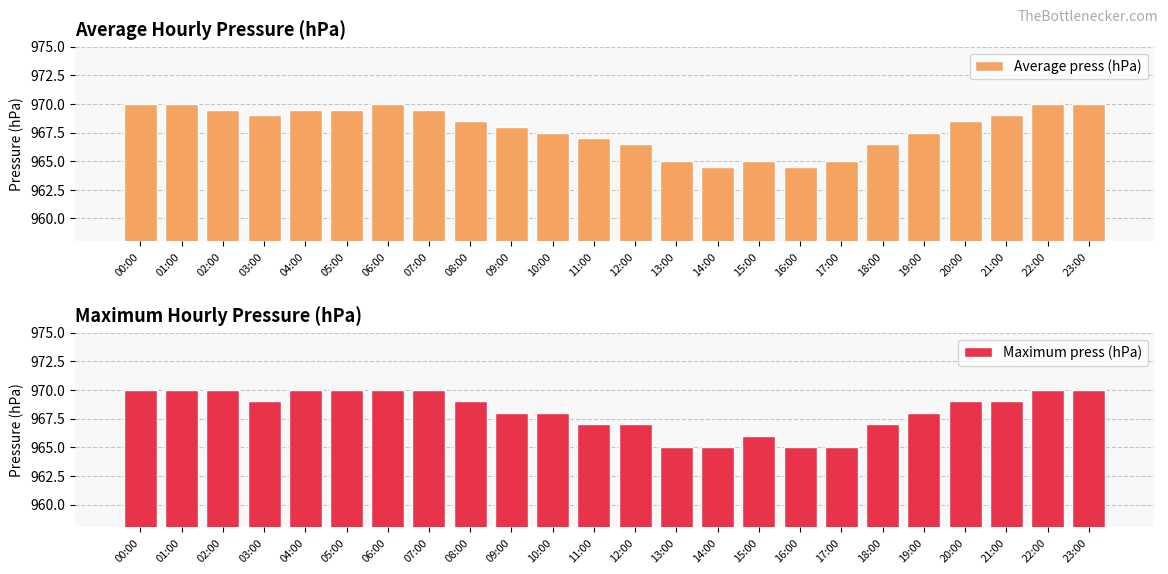

What is the sum of all Average press (hPa) values?

23230.0